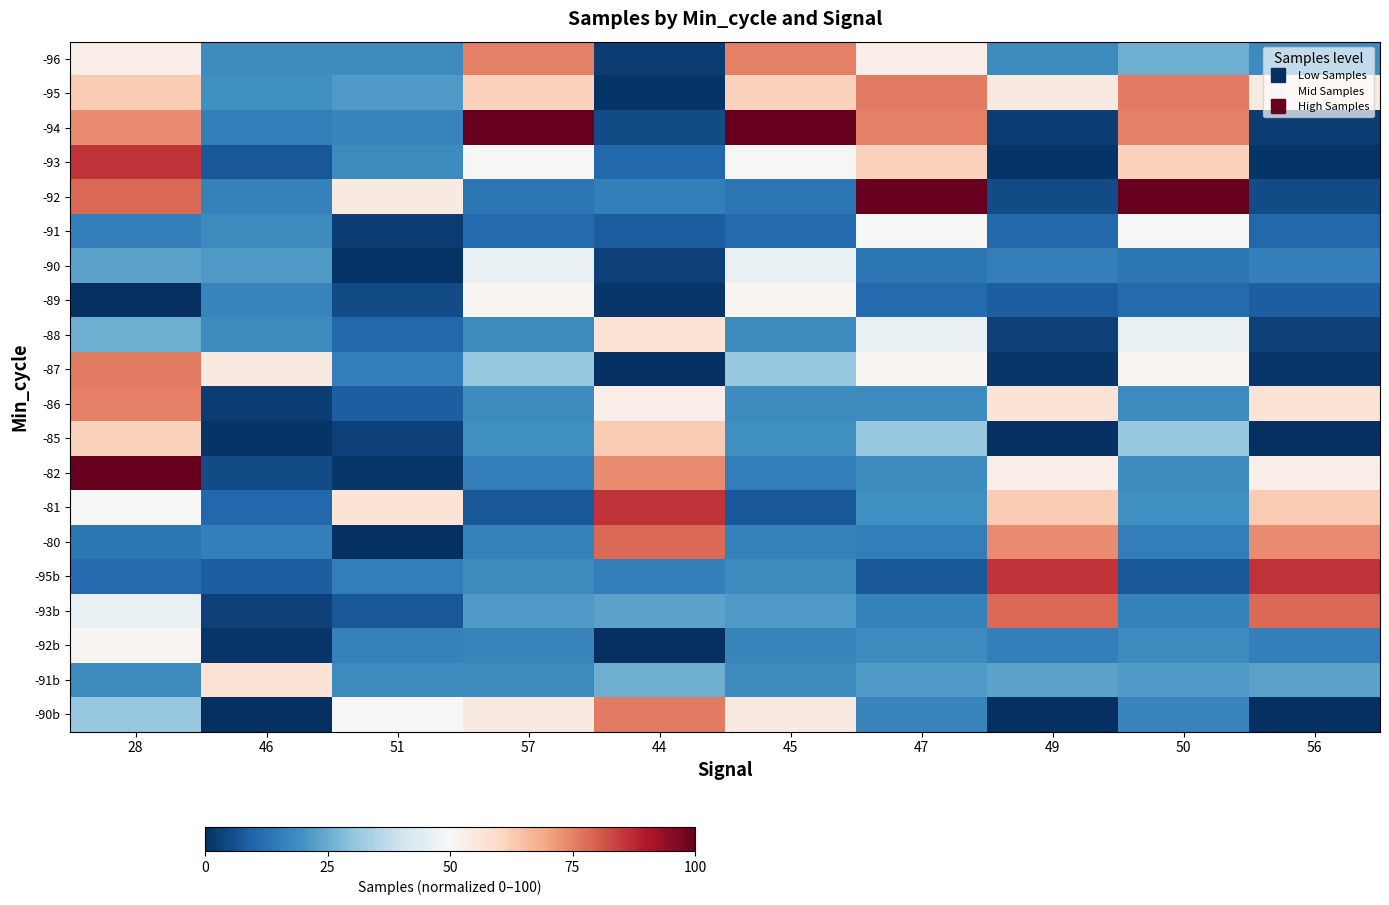

What is the spread (max minus min) of values at 28?

99.8